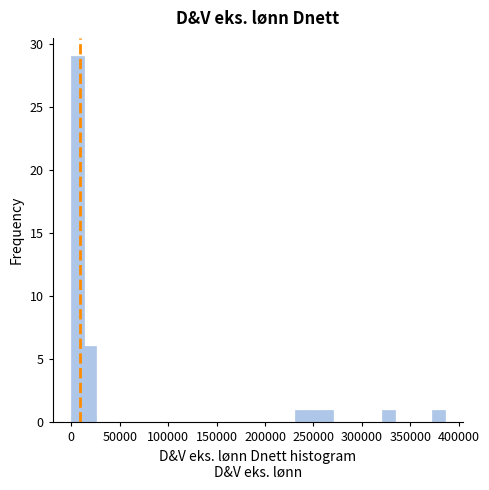

Read against the x-axis, roughly where is the centre of the tallest bar?

5000